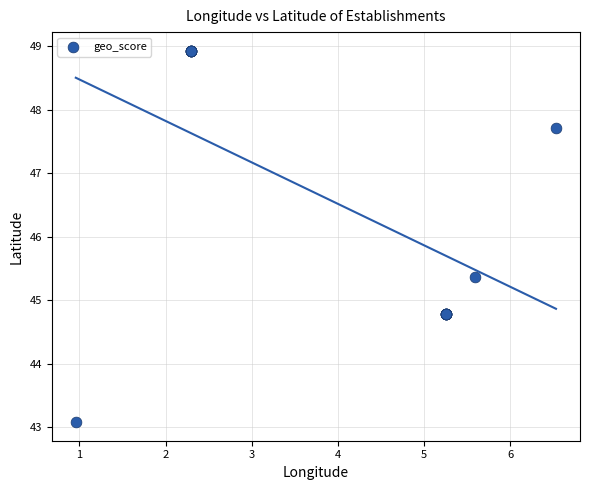

What Y value in the scatter plot is closest to 46?

45.4